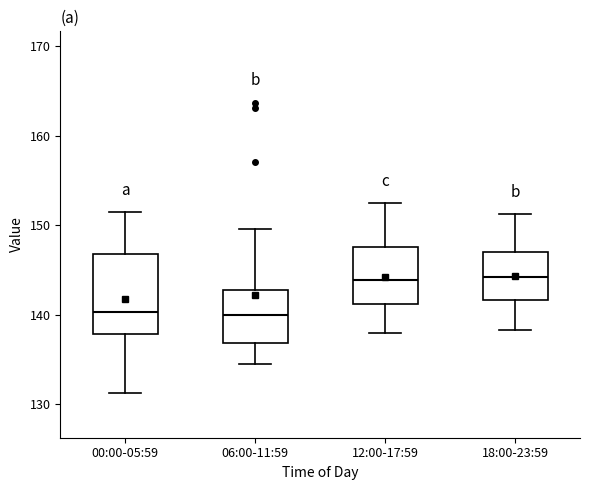

Which box is the tallest, from its lower edge to its upper edge?

00:00-05:59